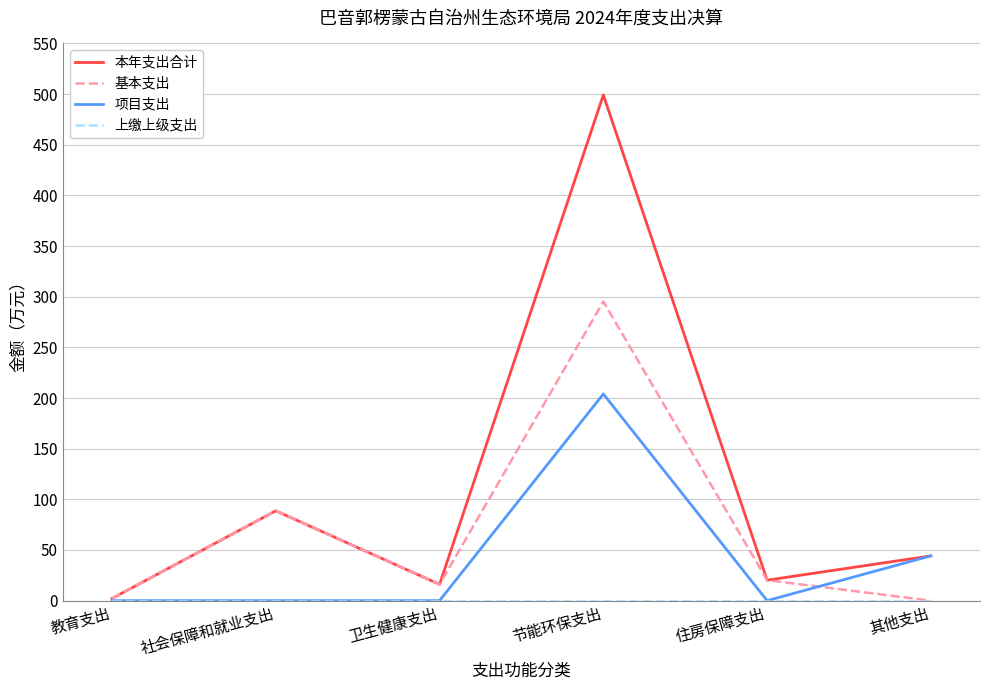

What is the total value across all series at 社会保障和就业支出?

177.4